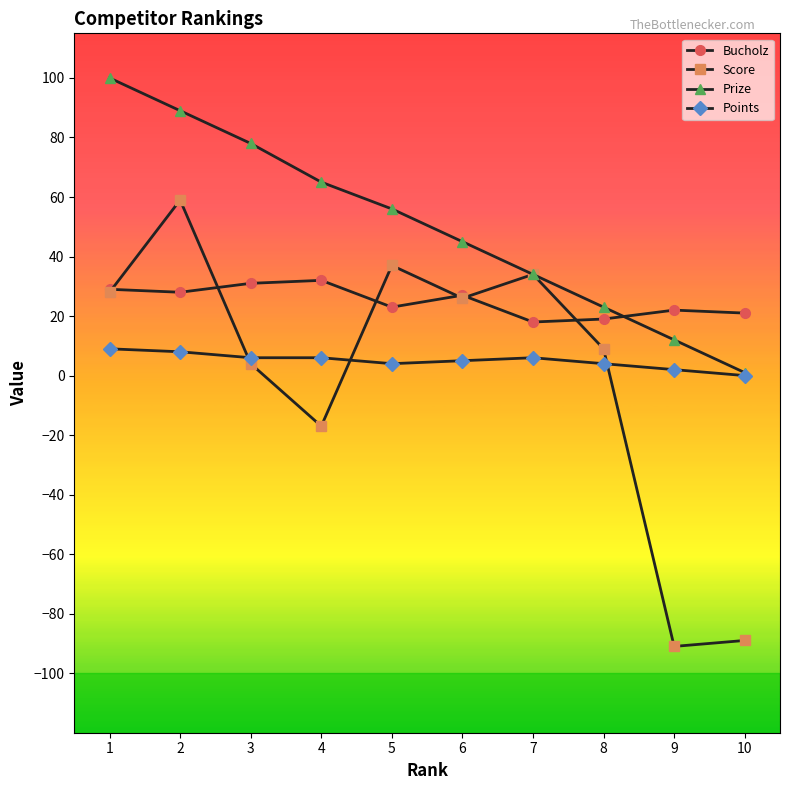

True or false: Bucholz and Prize cross at least once.

True